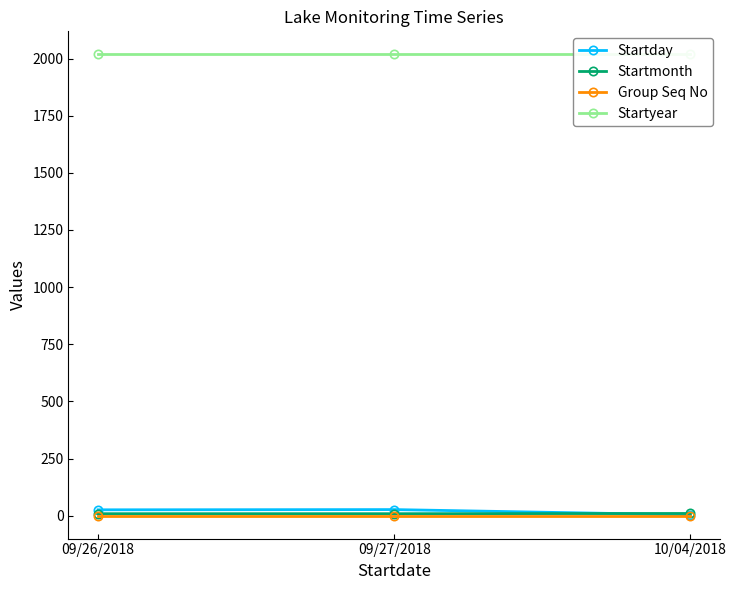

At how many categories does at least one series exceed 1075?

3